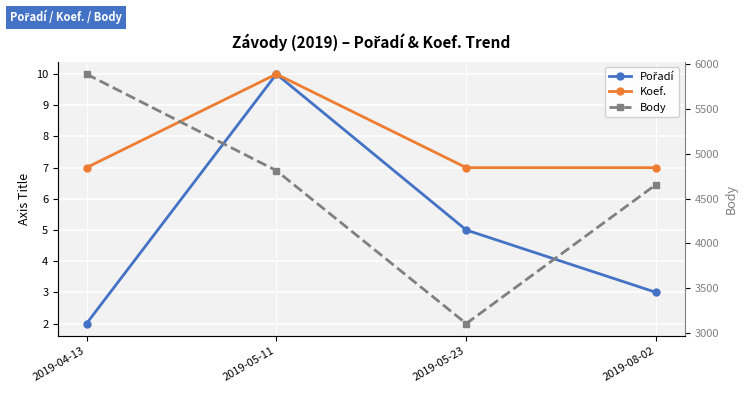

True or false: Body has more than 0 interior local peaks.

False